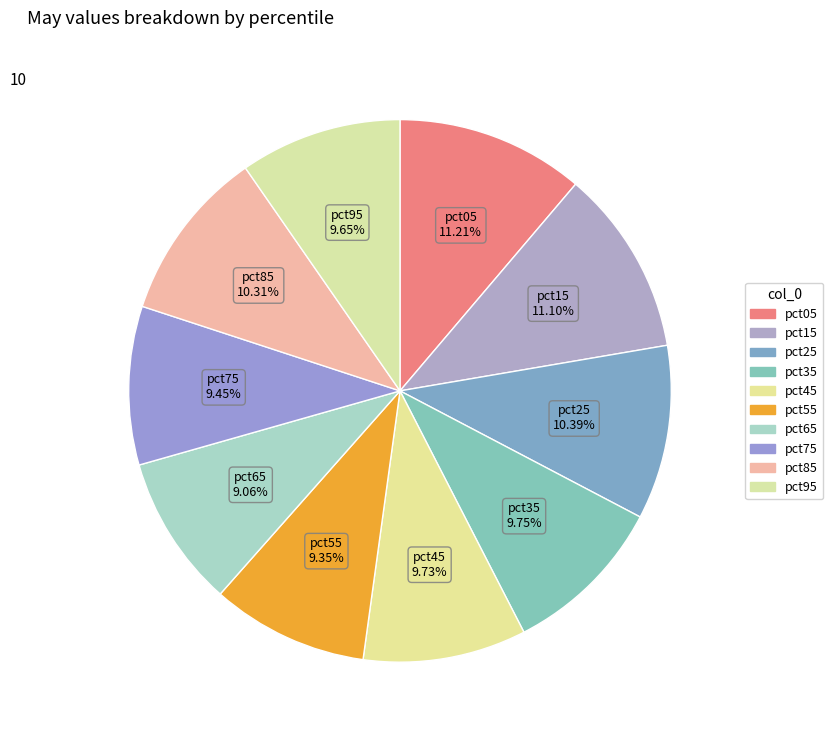

Which slice is the smallest?

pct65